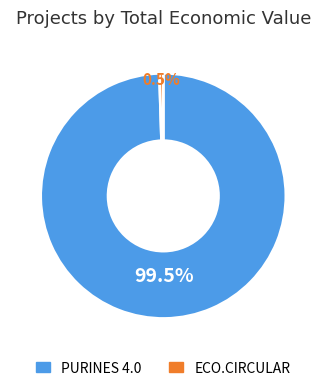

To the nearest percent, what is the average slice percentage?

50%